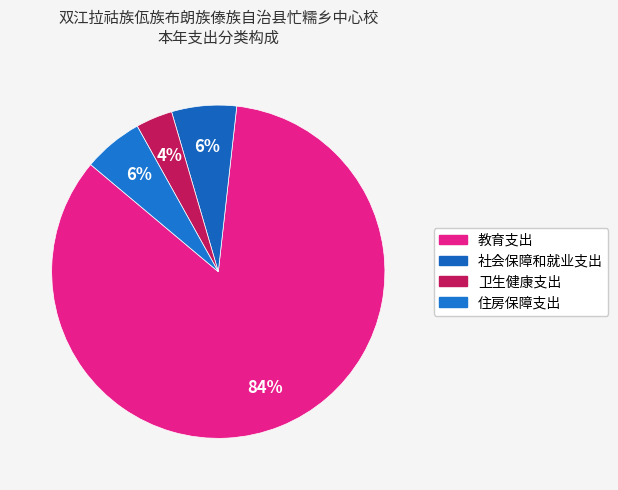

To the nearest percent, what portion does 教育支出 represent?

84%